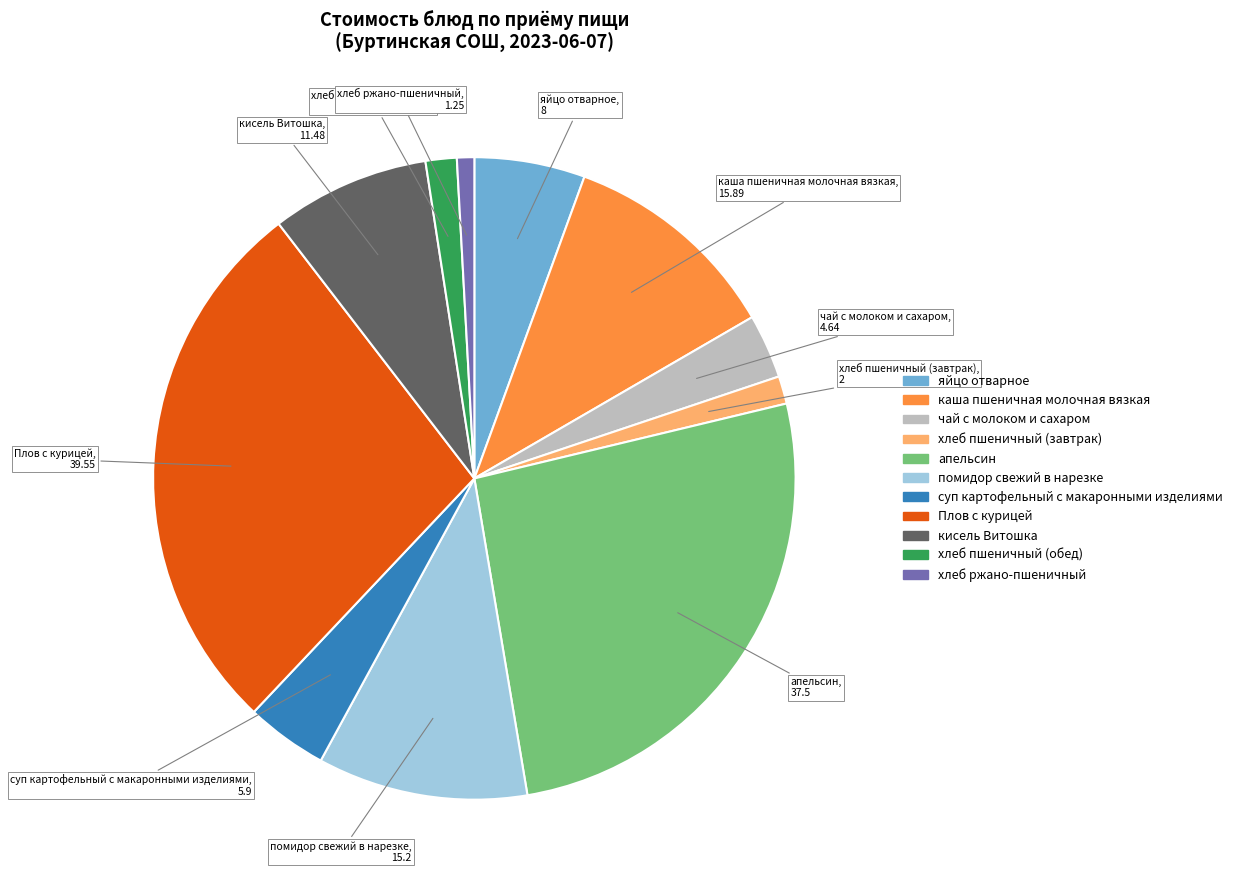

Do хлеб пшеничный (обед) and чай с молоком и сахаром together represent more than half of the pie?

No